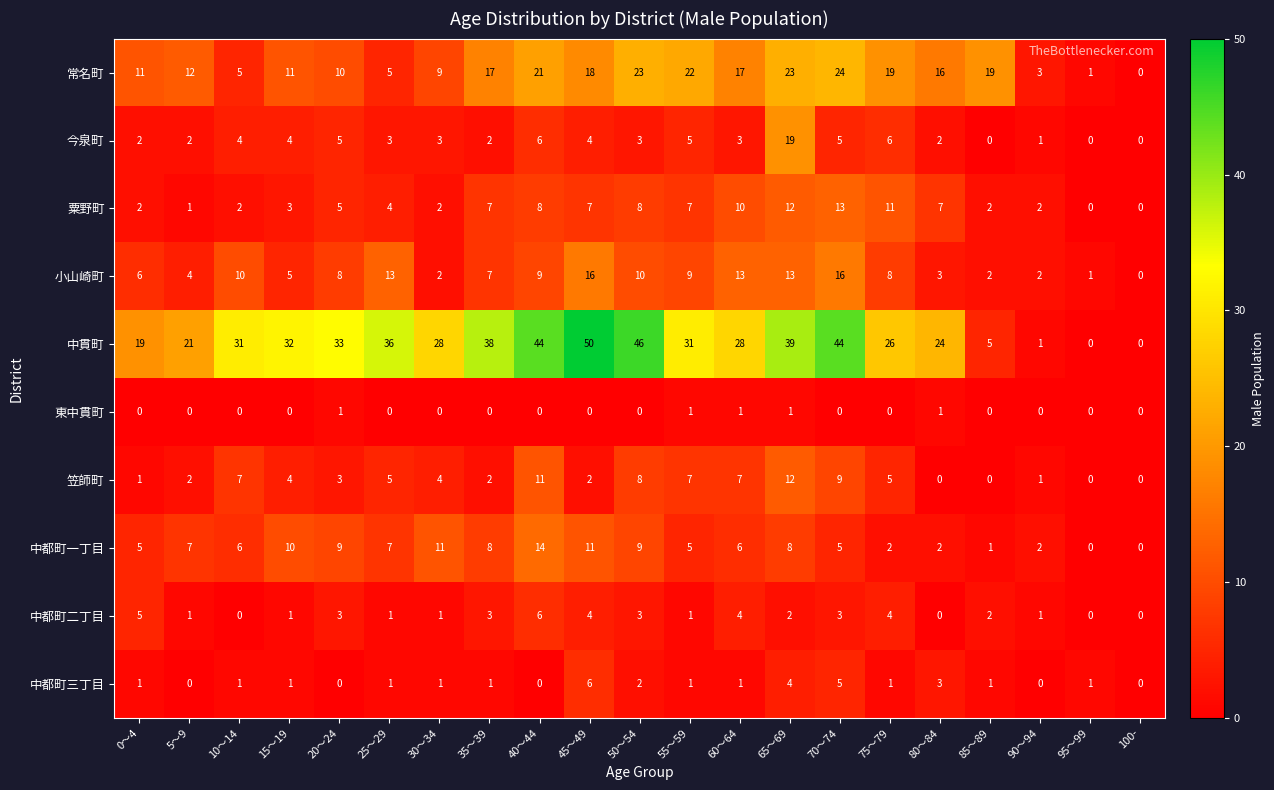

What is the difference between the maximum and minimum values in the 中都町二丁目 series?

6